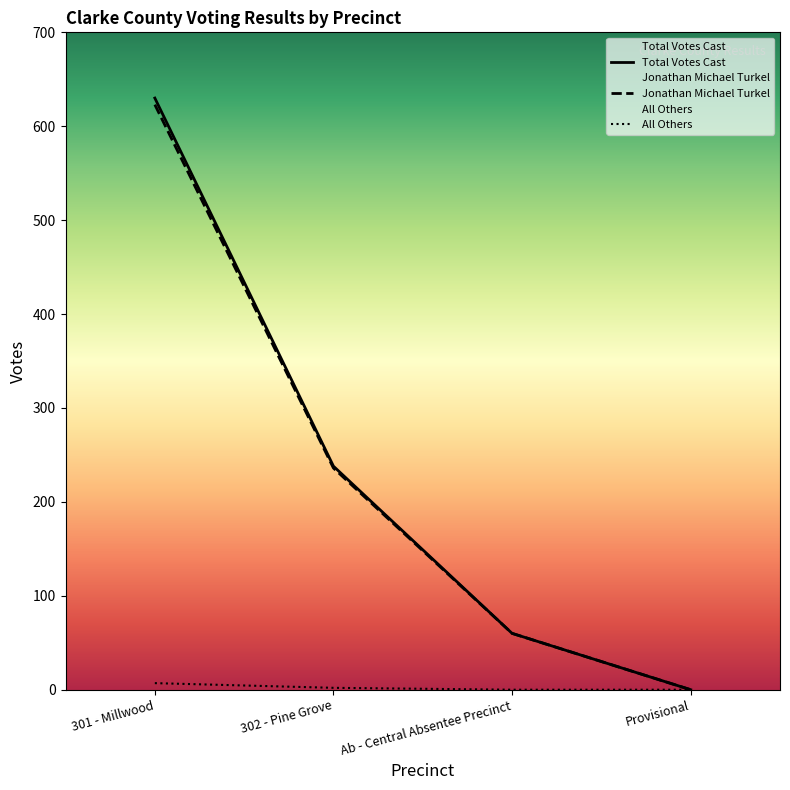

What is the difference between the second highest and minimum values in the All Others series?

2